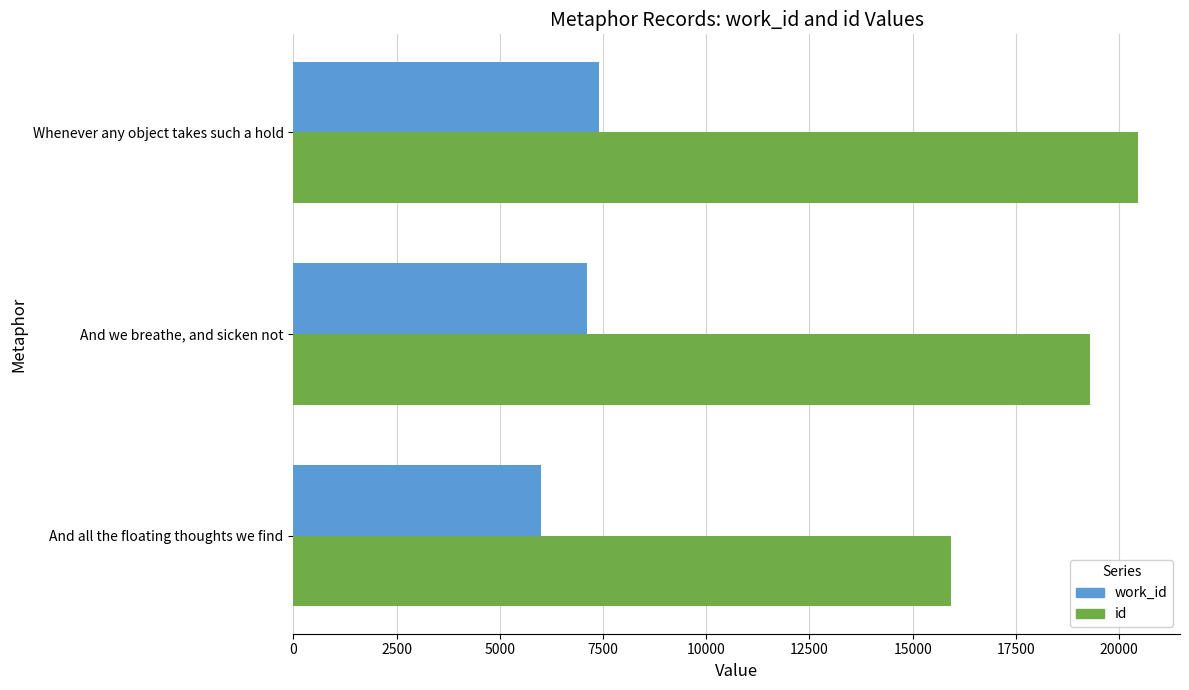

Rank the series at And we breathe, and sicken not from lowest to highest value.

work_id, id